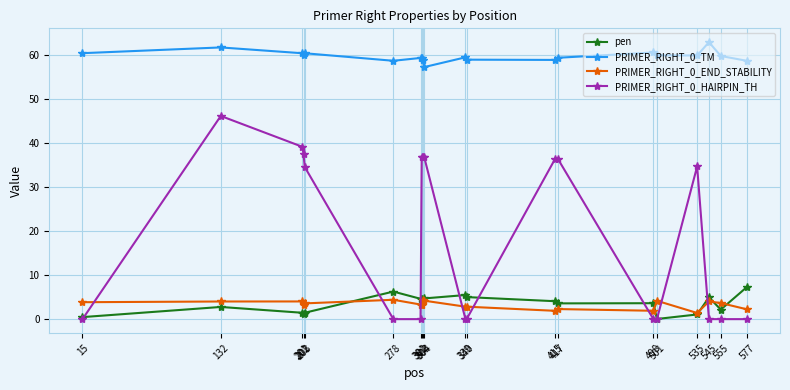

Is the value of pen at 302 greater than the value of PRIMER_RIGHT_0_END_STABILITY at 535?

Yes